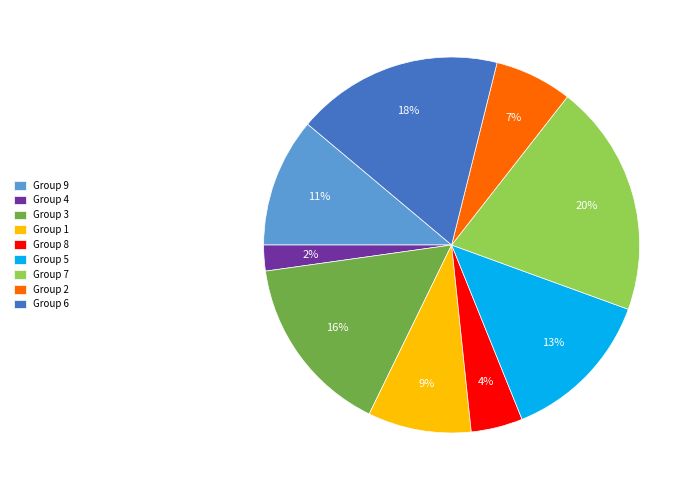

Combined, do Group 9 and Group 4 account for over 50%?

No